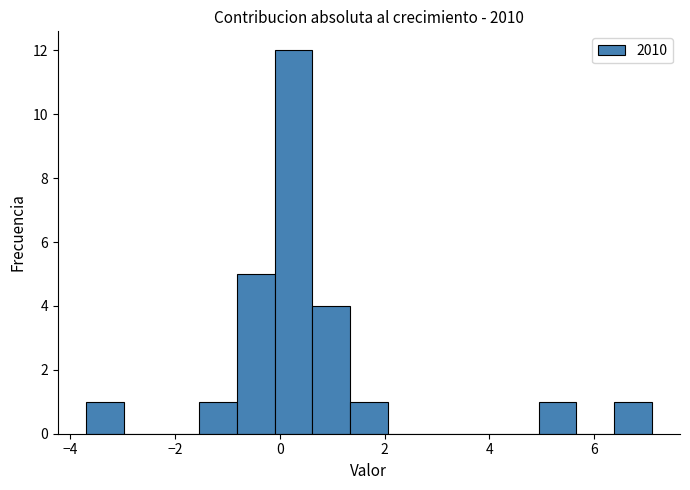

Around what value on the x-axis is the tallest bar? Give the approximate position of its centre, as read against the axis.

0.2